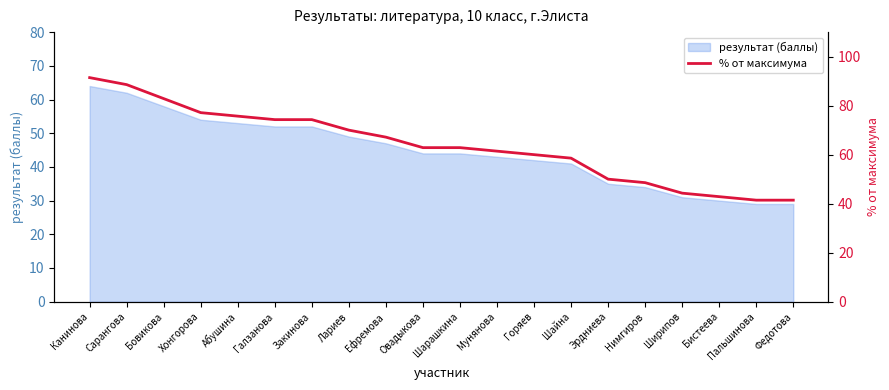

True or false: результат (баллы) has a value of 44 at Шарашкина.

True